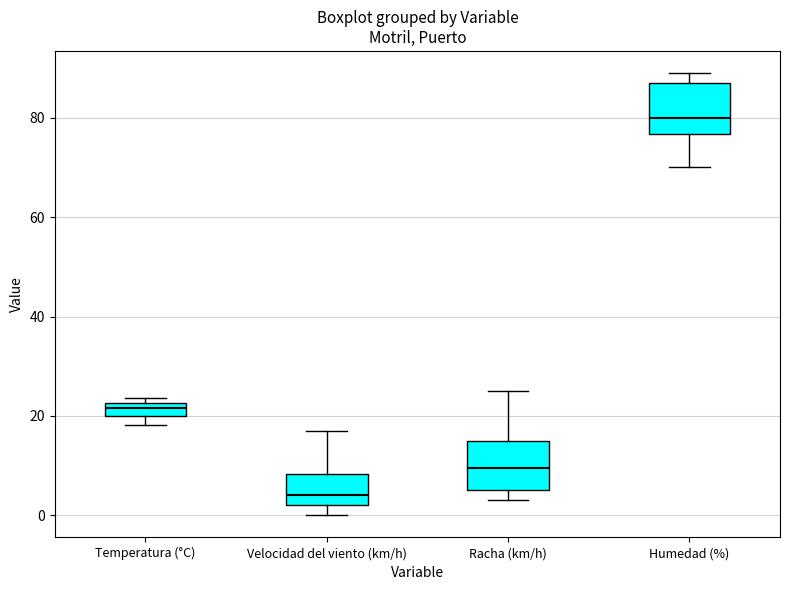

Where does the median line of the box for Humedad (%) sit on the y-axis? The values are not printed on the chart, so give them approximately, as read against the axis.

80